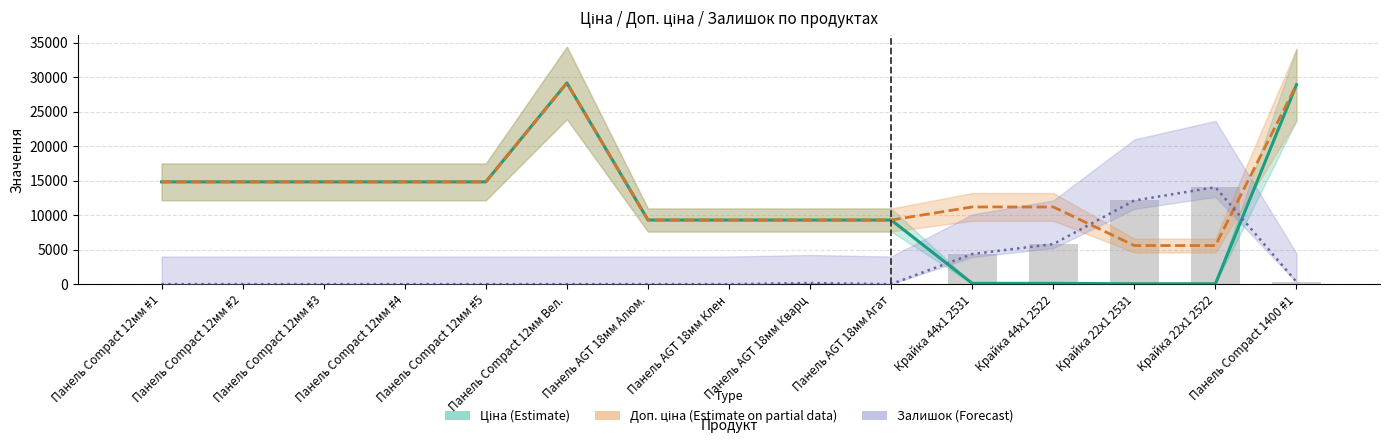

List the series in order of their overall mean, highest first.

Доп. ціна (Partial), Ціна (Estimate), Залишок (Forecast)